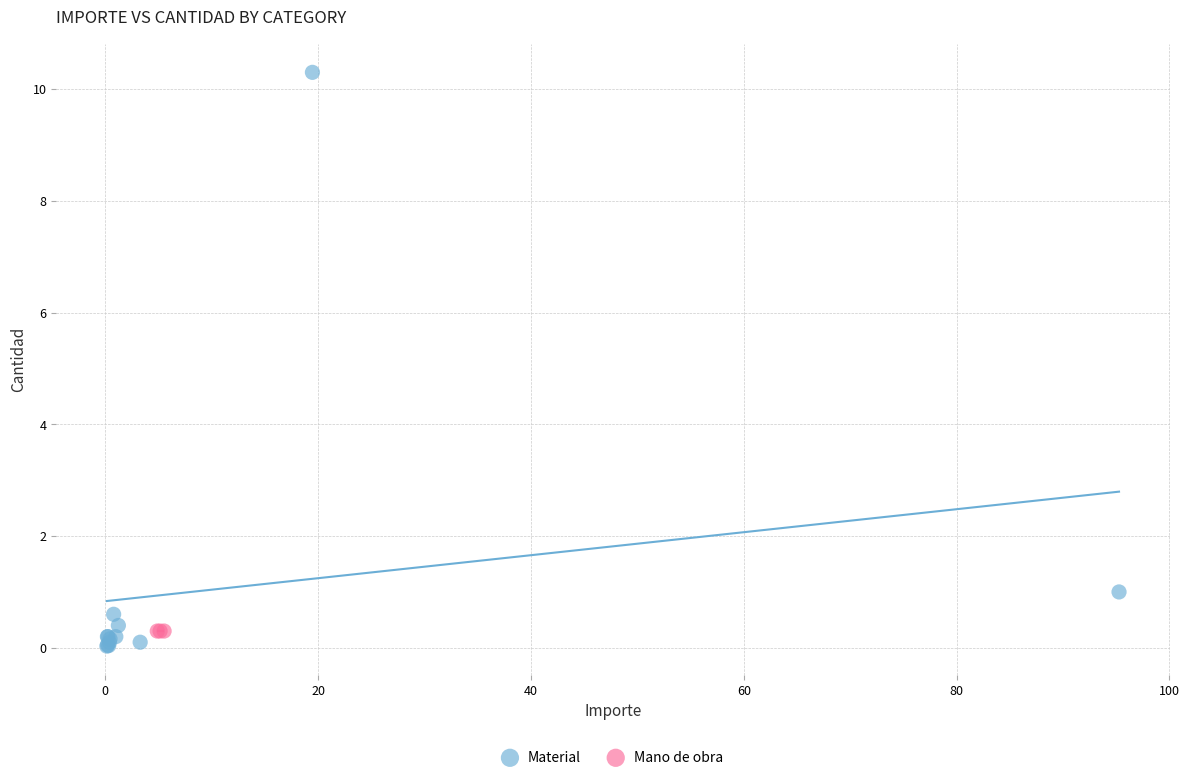

Which series contains the highest Y value?

Material